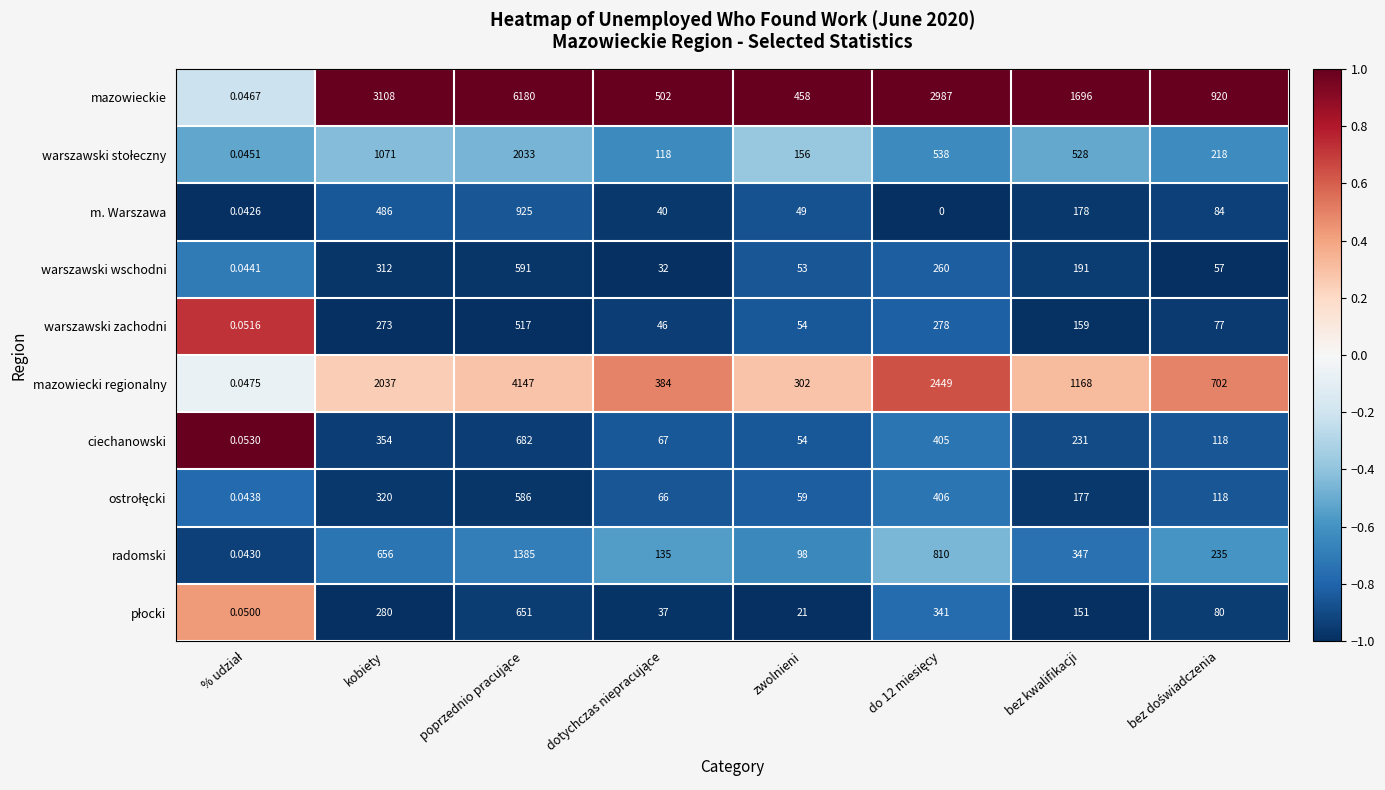

Which series has the largest total across all categories?

mazowieckie